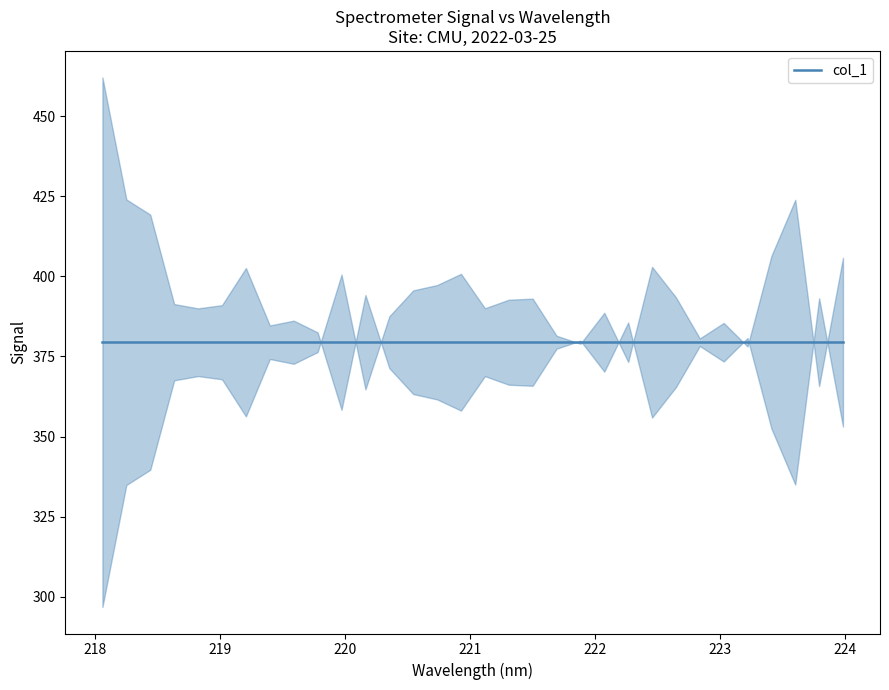

List the labels in order of value, largest first.

223.5987, 223.408, 223.9802, 222.4538, 220.9264, 219.9712, 220.7354, 220.5444, 222.6447, 221.4993, 221.3083, 221.1174, 222.0721, 220.3533, 223.0264, 221.6902, 222.8355, 221.8812, 223.2172, 219.7801, 219.3979, 222.263, 219.589, 218.8244, 219.0156, 218.6332, 223.7895, 220.1623, 219.2067, 218.442, 218.2508, 218.0596